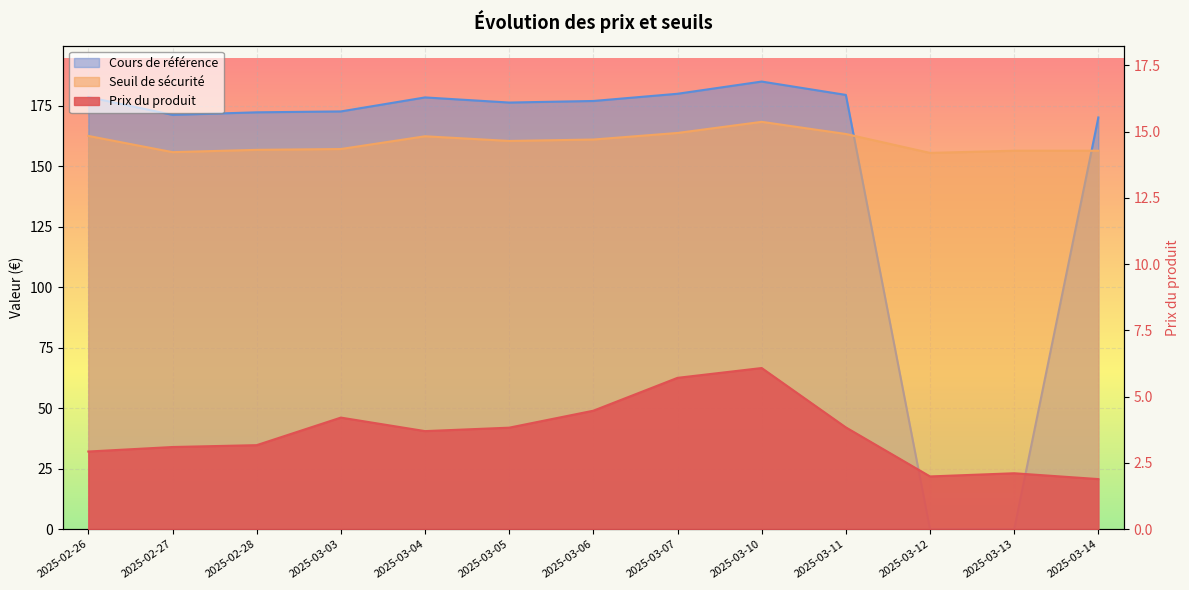

Which has a higher value, 2025-03-04 or 2025-03-12?

2025-03-04